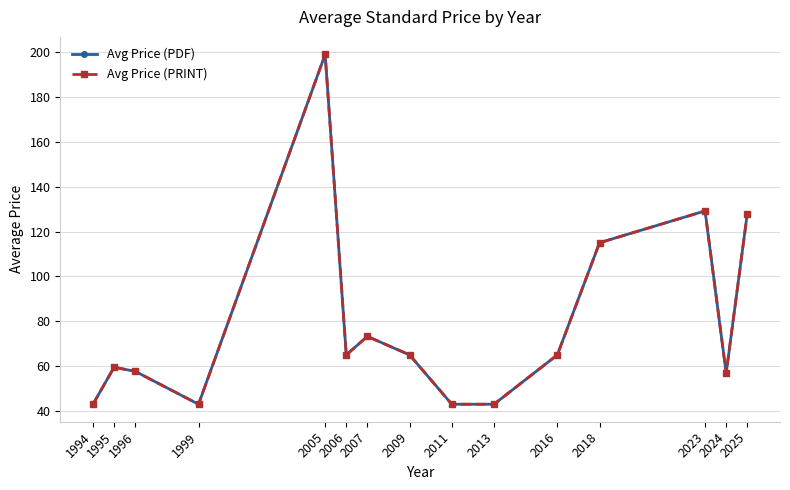

How many interior local valleys does the Avg Price (PRINT) series have?

3